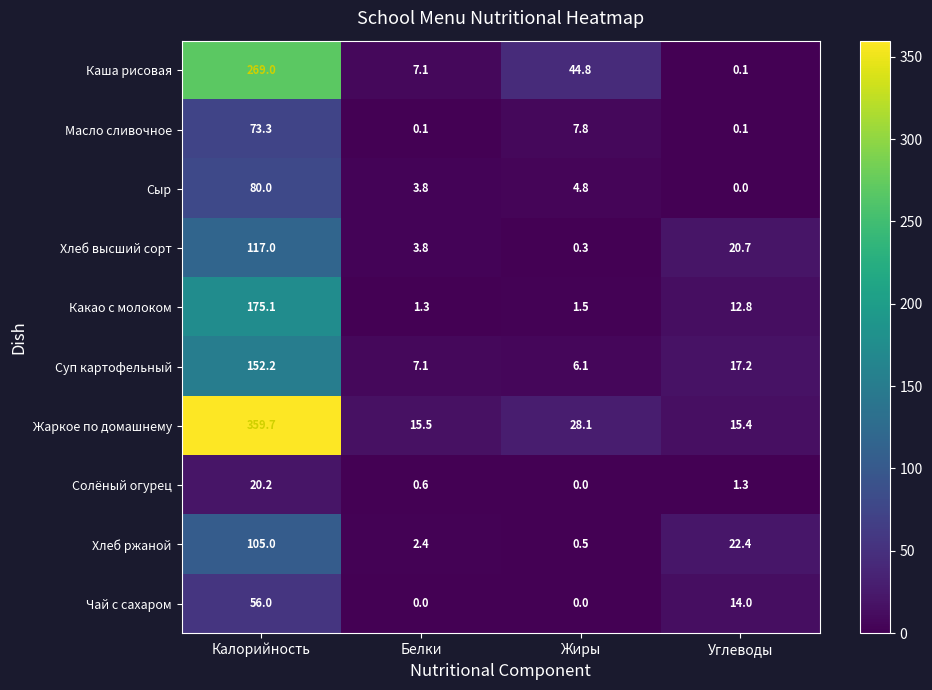

Which series changed the most between Калорийность and Белки?

Жаркое по домашнему